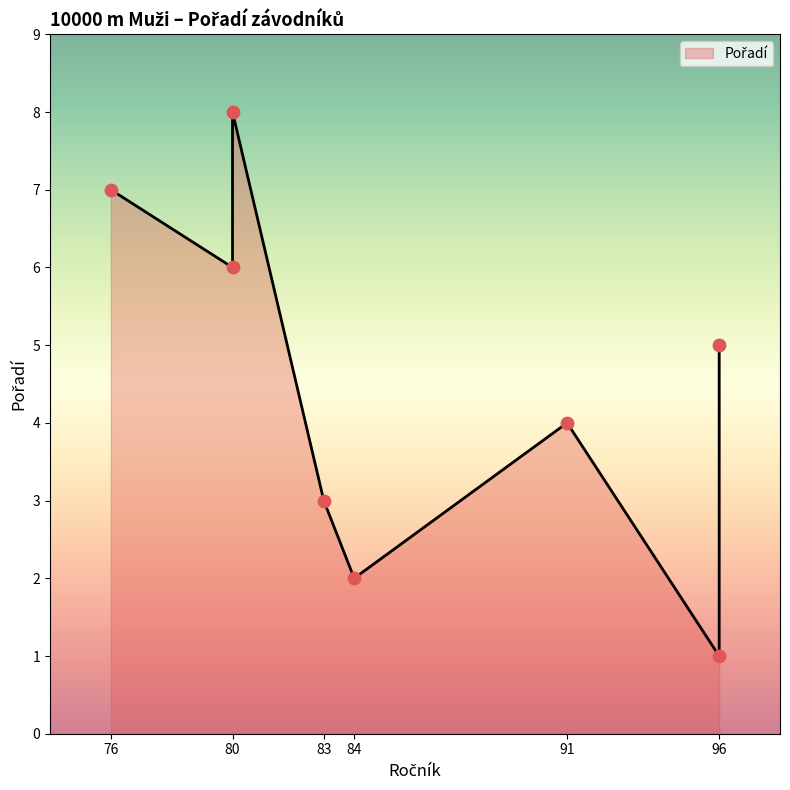

What is the change in value from 84 to 80?

+6